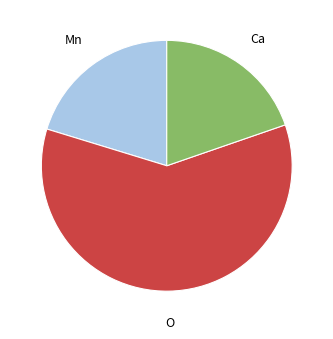

How many segments does this pie chart have?

3